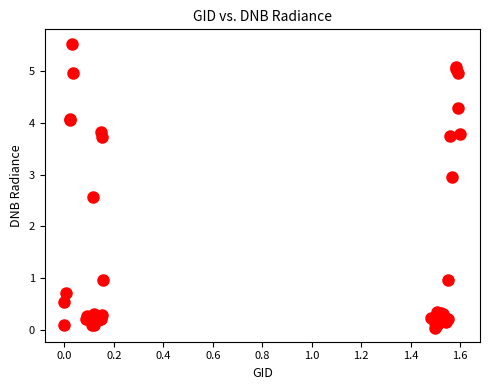

What Y value in the scatter plot is closest to 2?

2.6